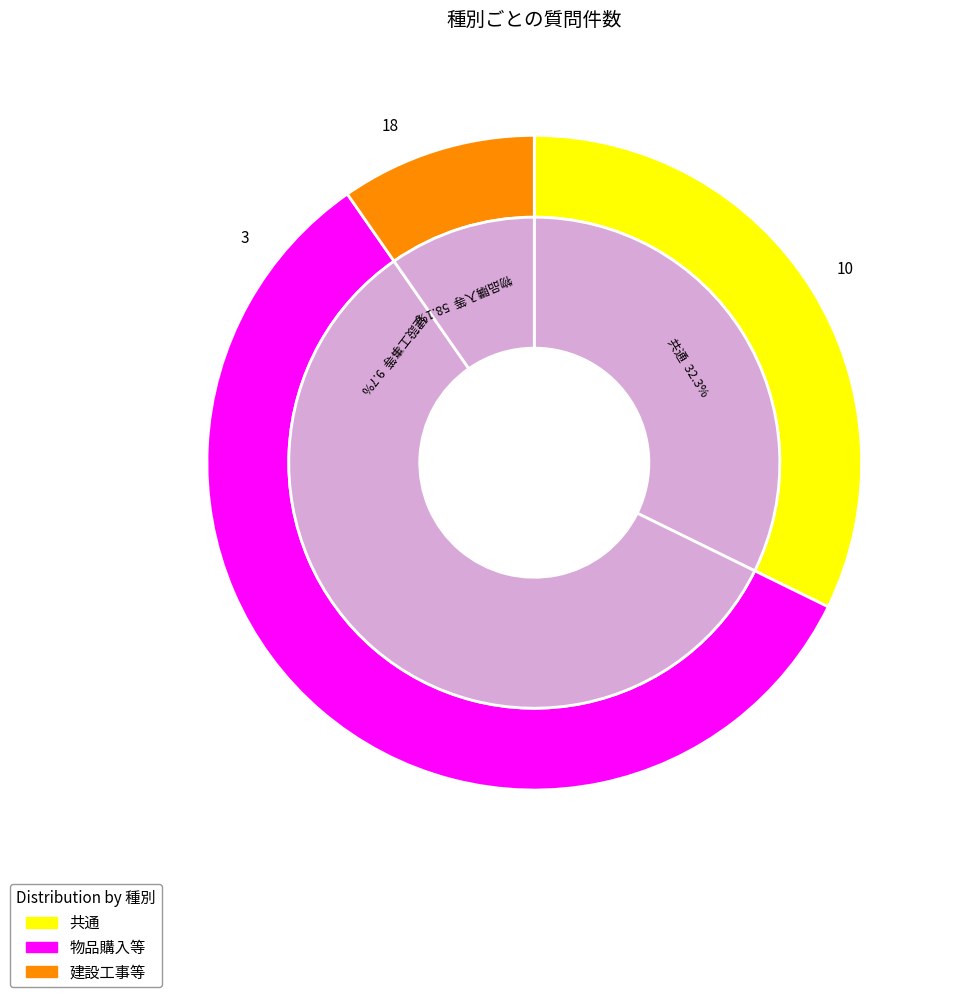

To the nearest percent, what portion does 共通 represent?

32%